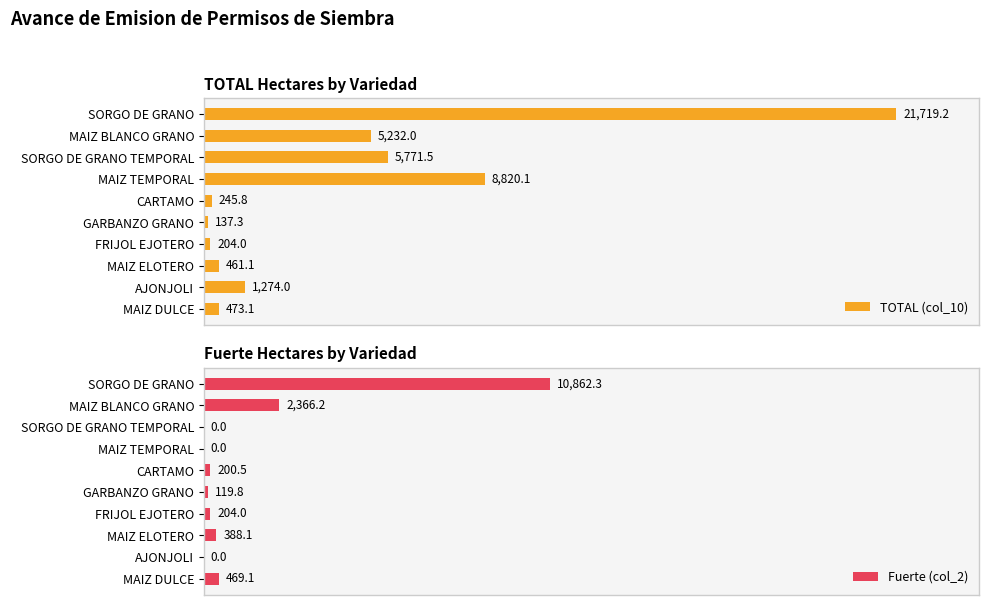

List the series in order of their overall mean, lowest first.

Fuerte (col_2), TOTAL (col_10)